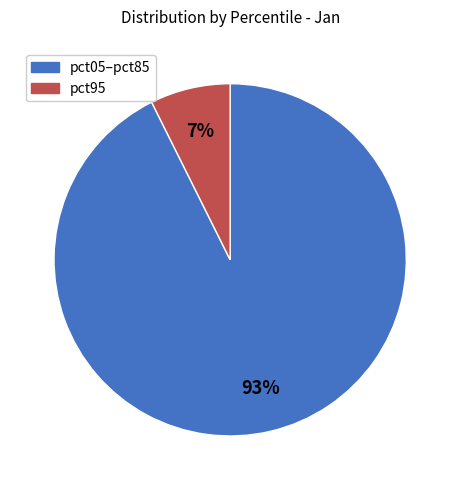

To the nearest percent, what is the average slice percentage?

50%